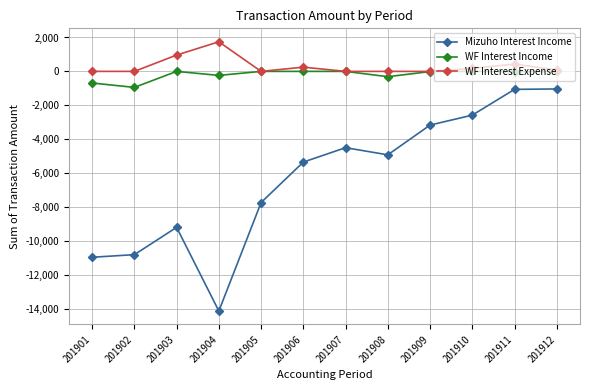

What is the total value across all series at 201901?

-11649.5